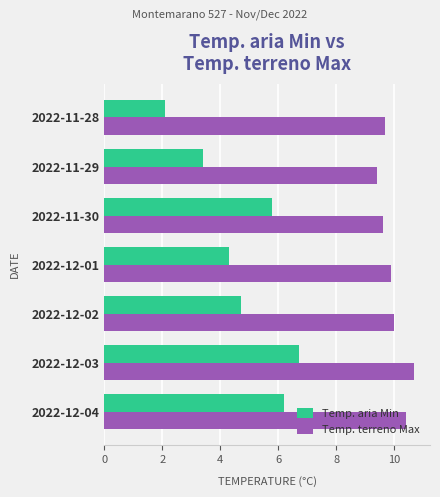

Which series has the widest spread of values?

Temp. aria Min